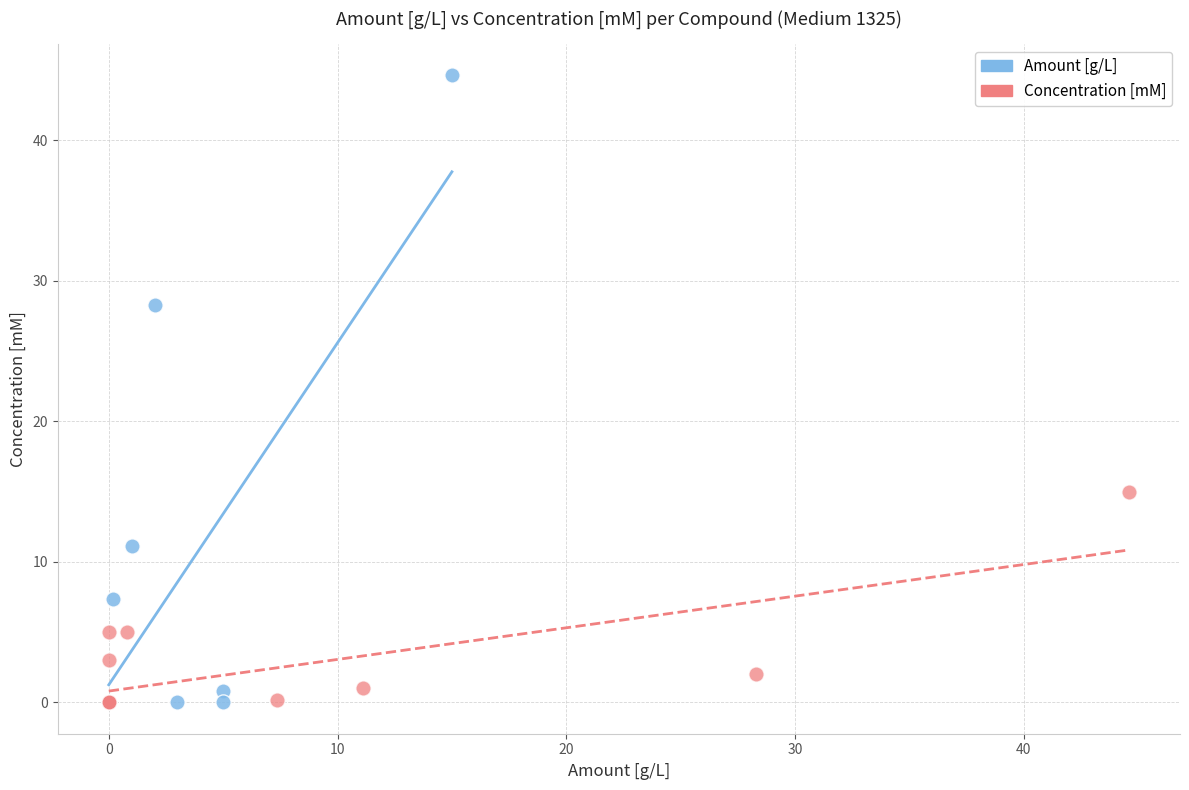

Which series reaches the maximum Y coordinate?

Amount [g/L]